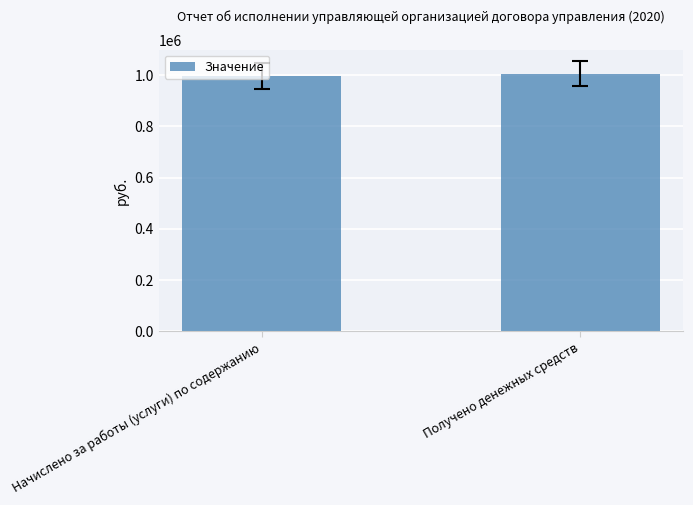

What is the label of the 2nd bar from the left?

Получено денежных средств